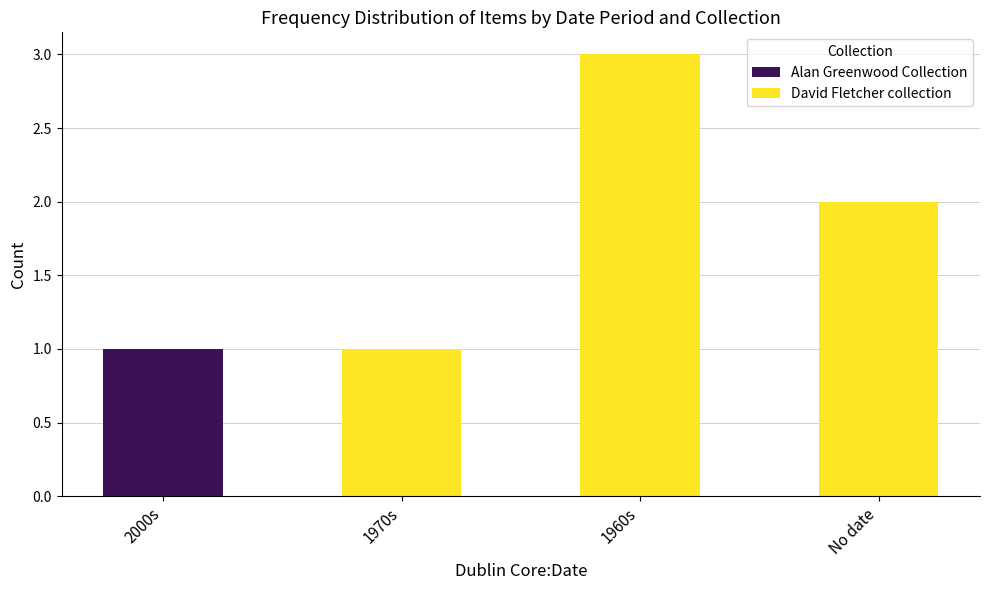

Which category has the highest value in the Alan Greenwood Collection series?

2000s